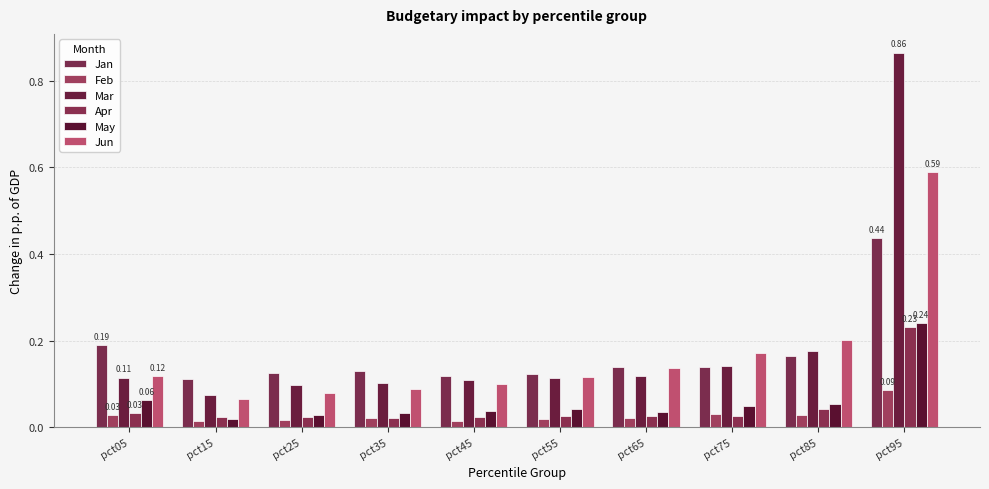

What is the spread (max minus min) of values at pct15?

0.1